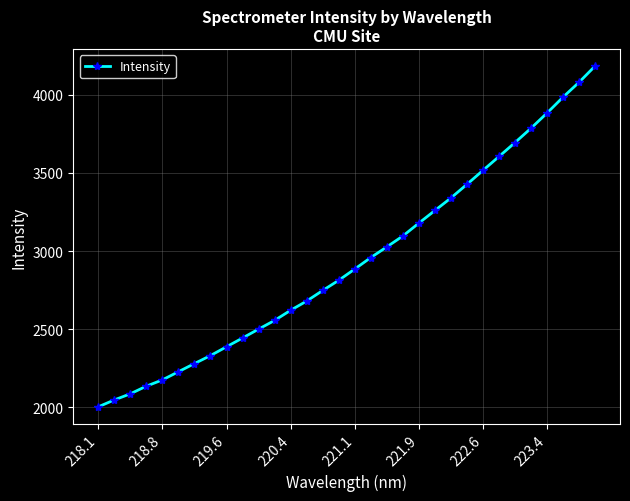

What is the smallest value displayed?

2000.9